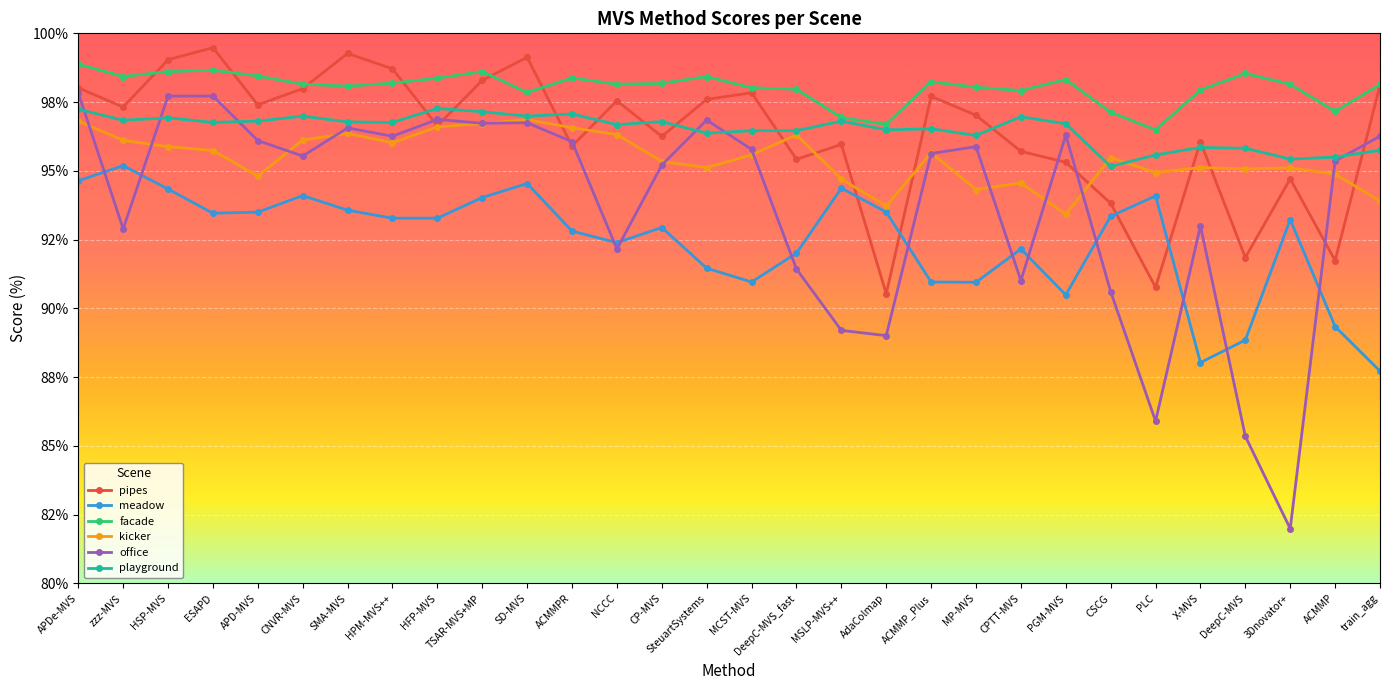

Which series ends up on top after the final intersection of facade and pipes?

facade